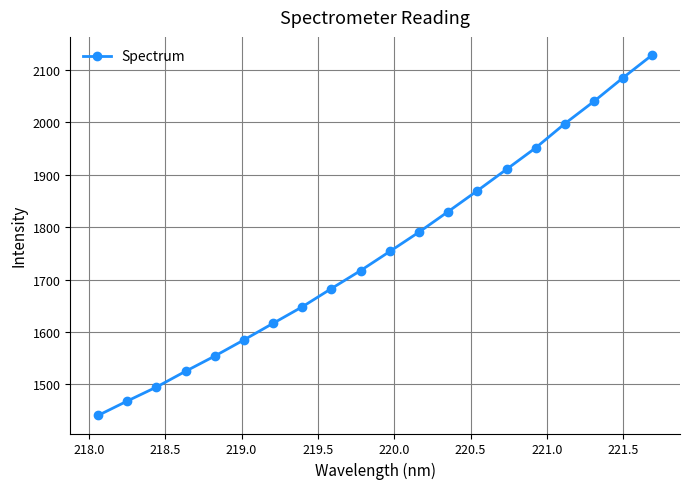

What is the difference between the maximum and minimum values?

688.4